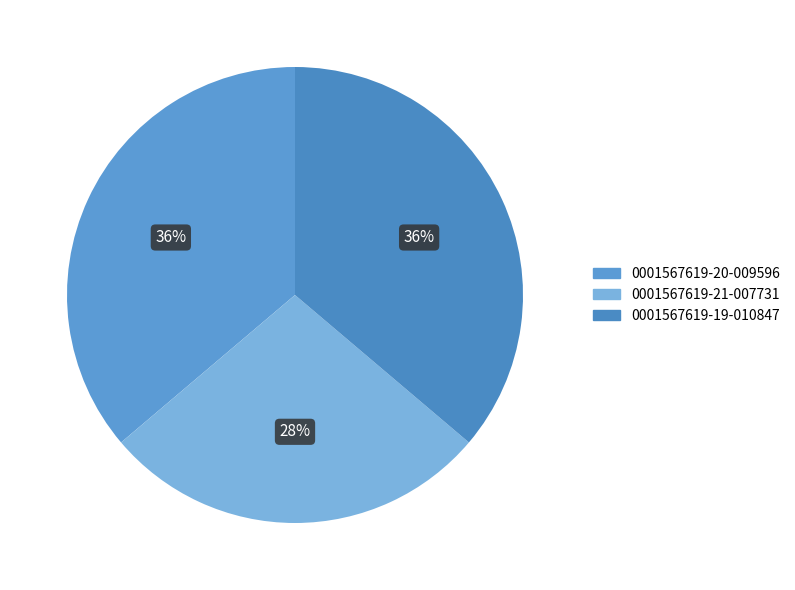

How many segments does this pie chart have?

3